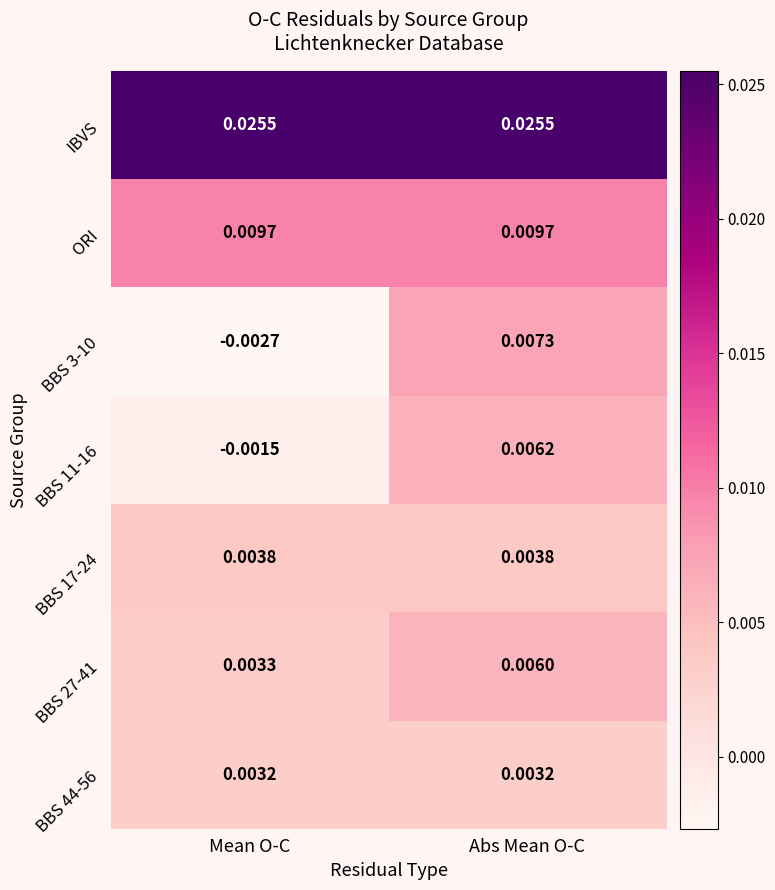

Which category has the lowest value across all series?

Mean O-C